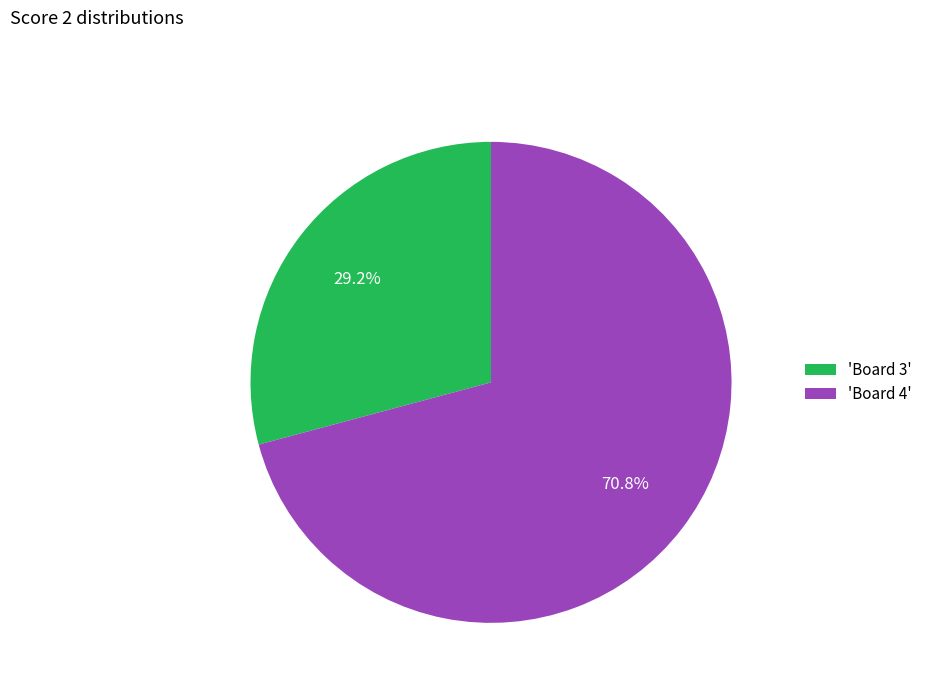

Does any single category account for the majority?

Yes